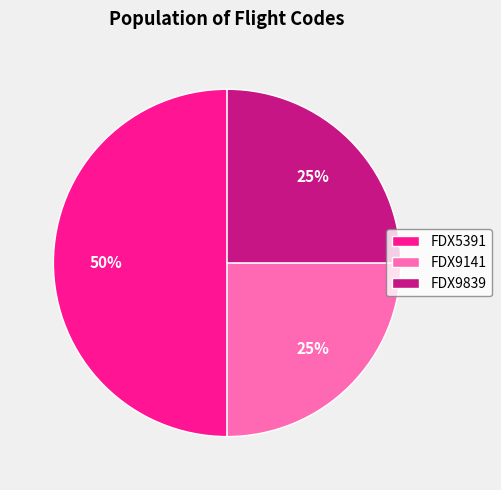

To the nearest percent, what percentage of the pie is FDX9141?

25%